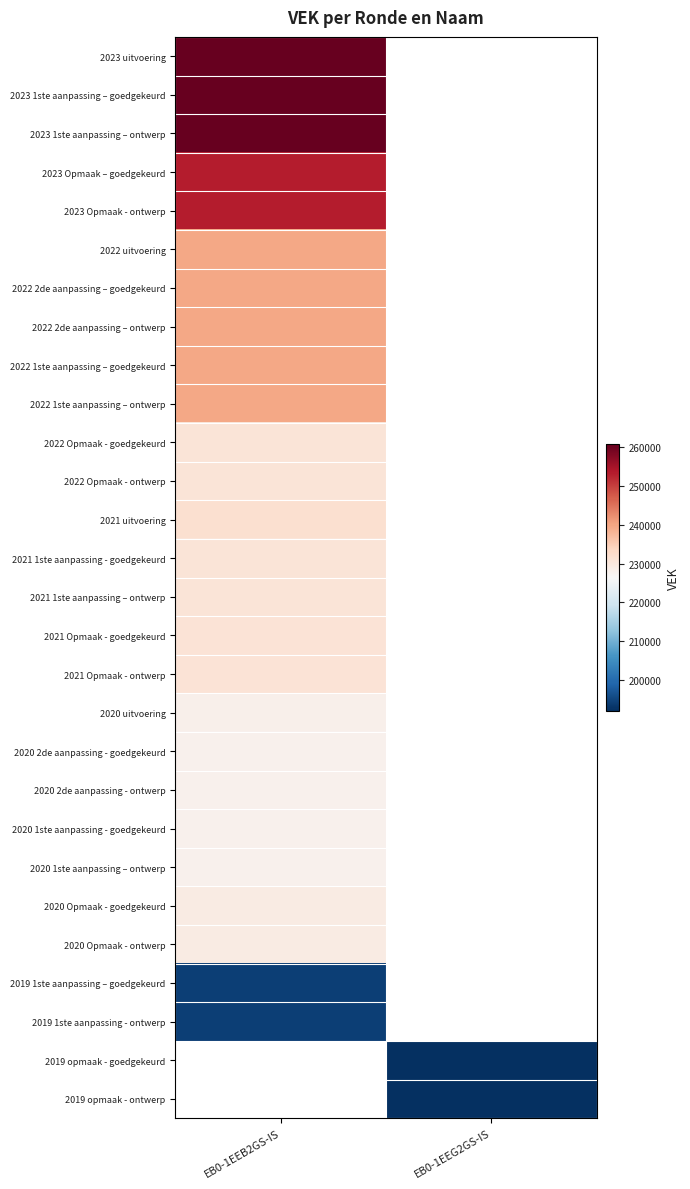

What is the greatest value displayed?

260654.0